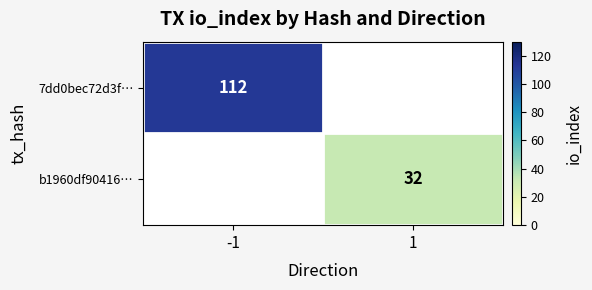

Is it true that b1960df90416… equals 50 at 1?

False